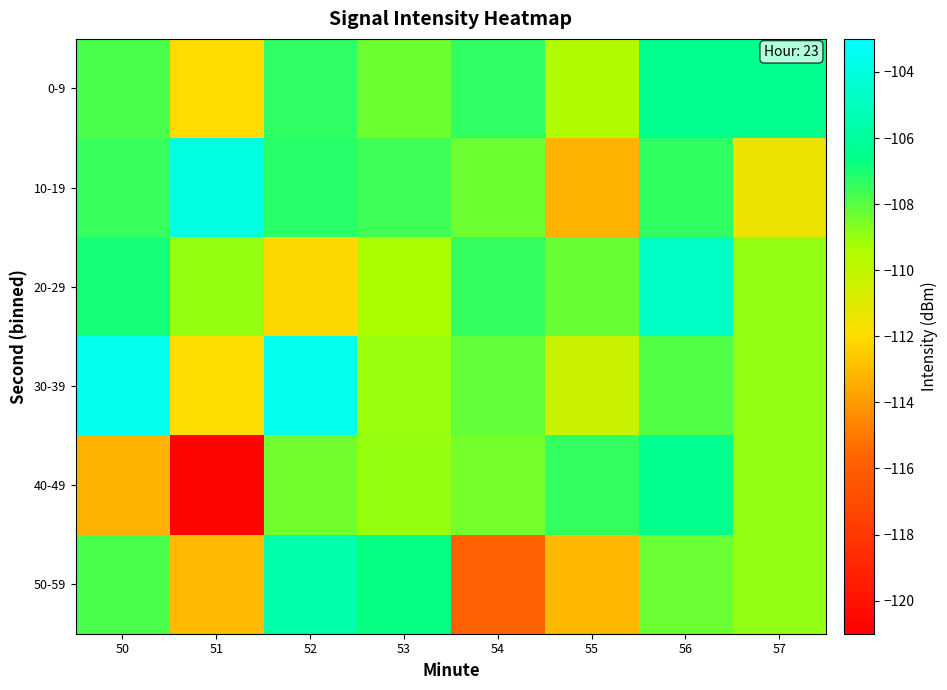

Rank the series by their maximum value, from lowest to highest.

0-9, 40-49, 50-59, 20-29, 10-19, 30-39